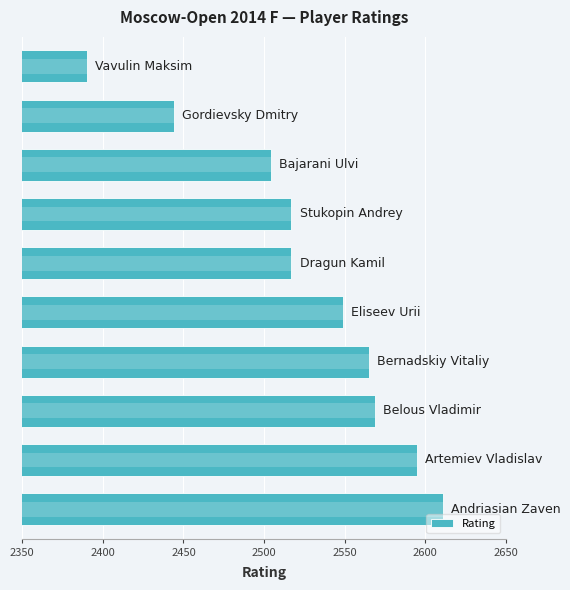

The value at 7 is 2504. True or false?

True